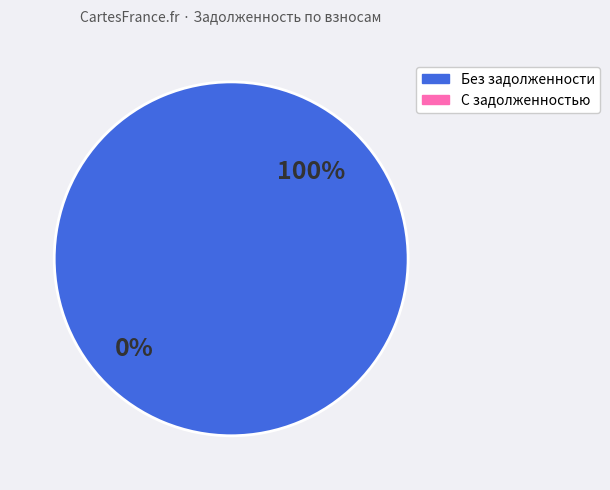

To the nearest percent, what is the combined percentage of 14 and 0?

10%